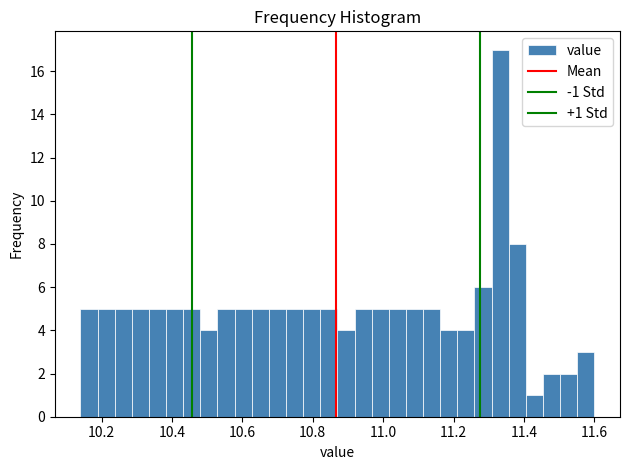

Read against the x-axis, roughly where is the centre of the tallest bar?

11.34